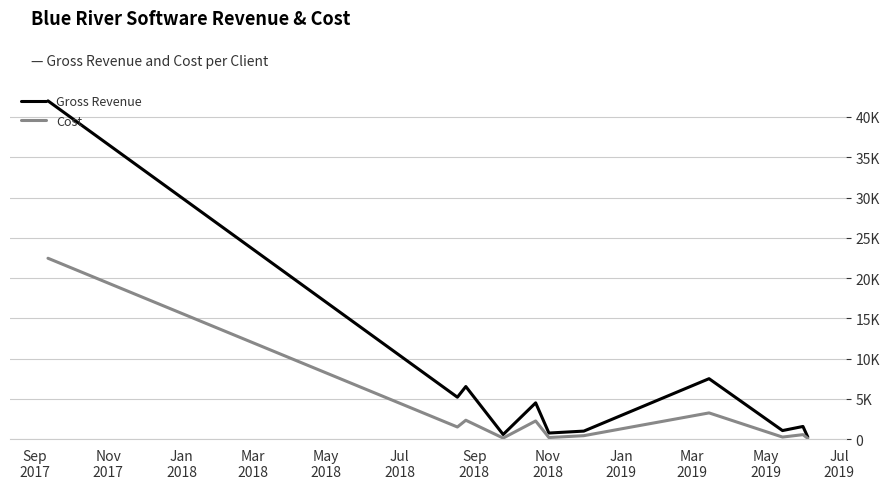

Does the chart display data point markers on the line(s)?

No